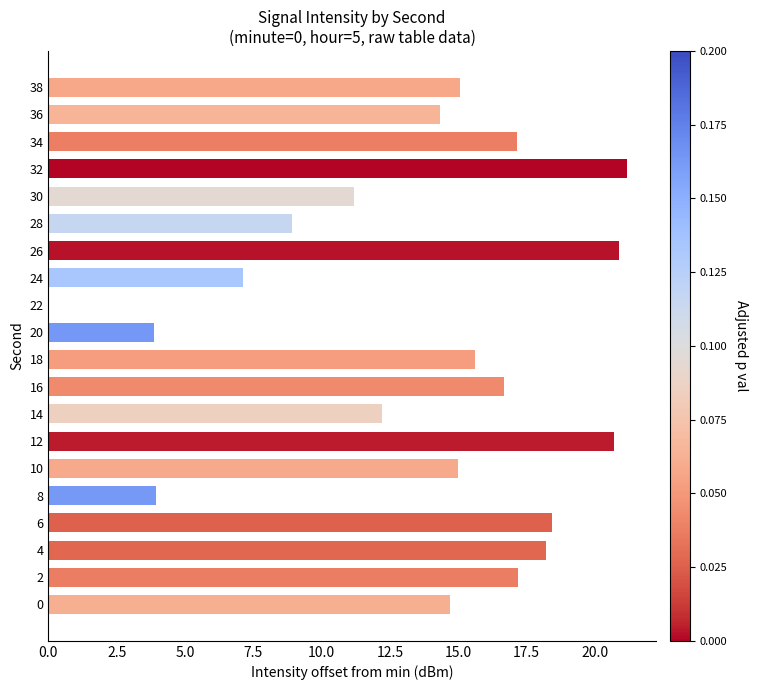

What is the change in value from 0 to 12?

+6.0